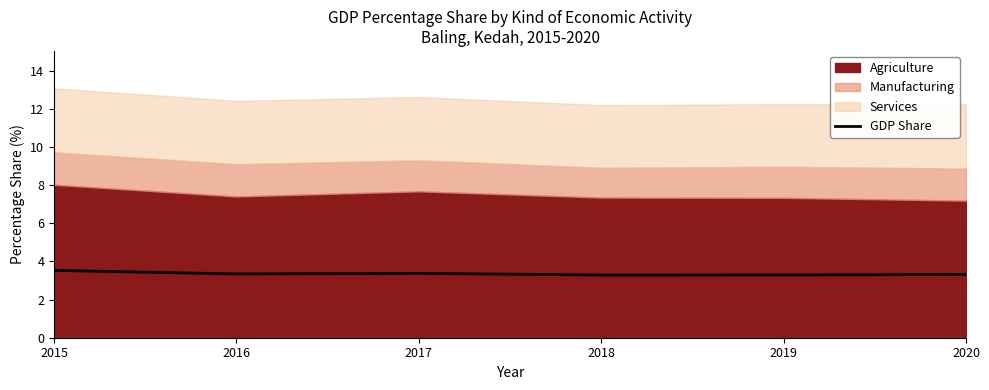

The value of GDP Share at 2019 is 3.3. True or false?

True